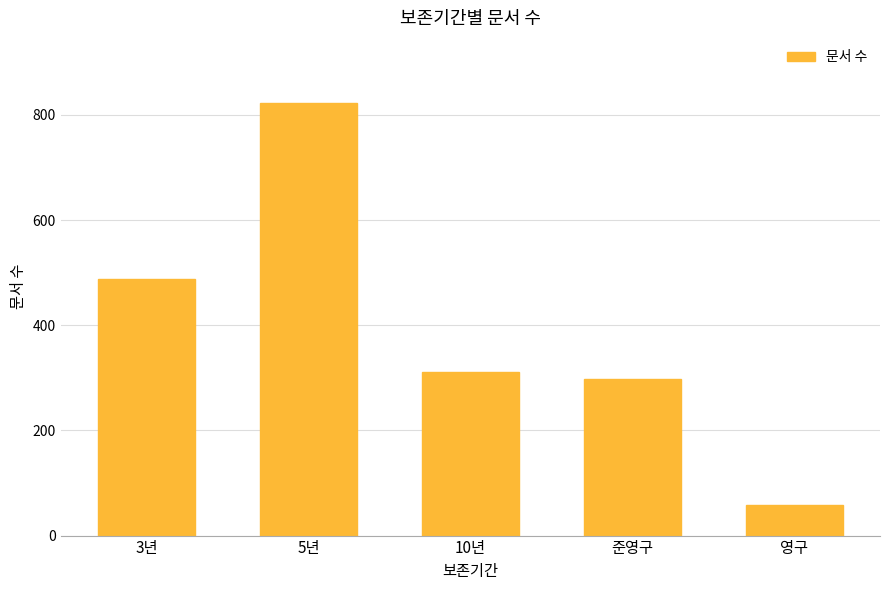

Reading right to left, what are all the values shown in this chart?

영구=58	준영구=298	10년=312	5년=823	3년=487